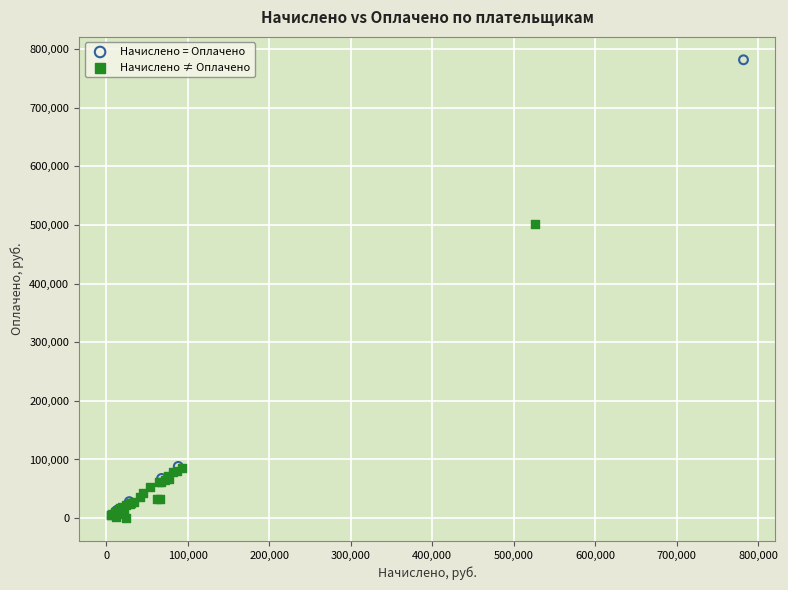

Which series has the widest spread of Y values?

Начислено = Оплачено